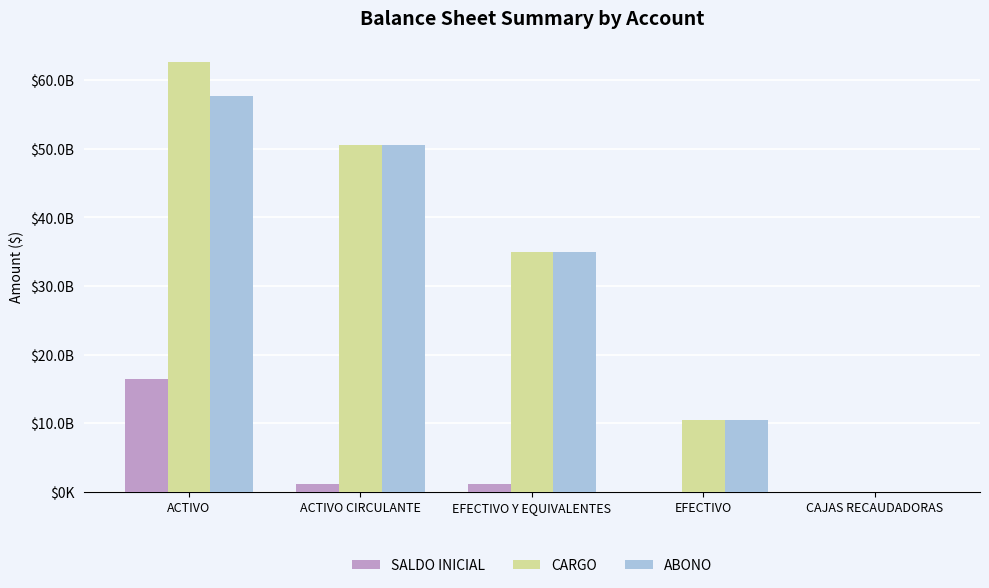

What are all the series names shown in the legend?

SALDO INICIAL, CARGO, ABONO